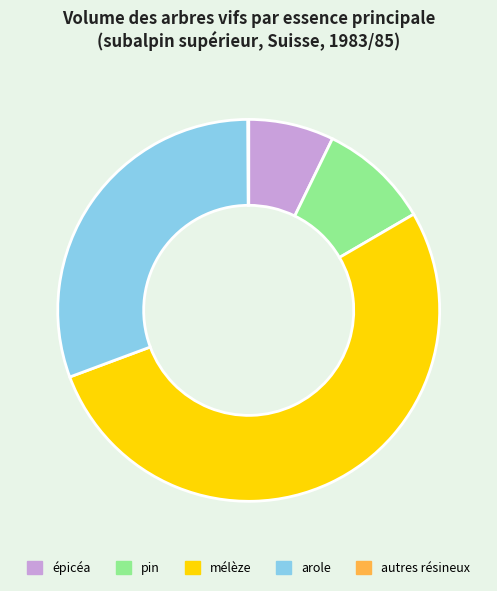

Approximately how many times larger is the value at mélèze compared to épicéa?

7.3